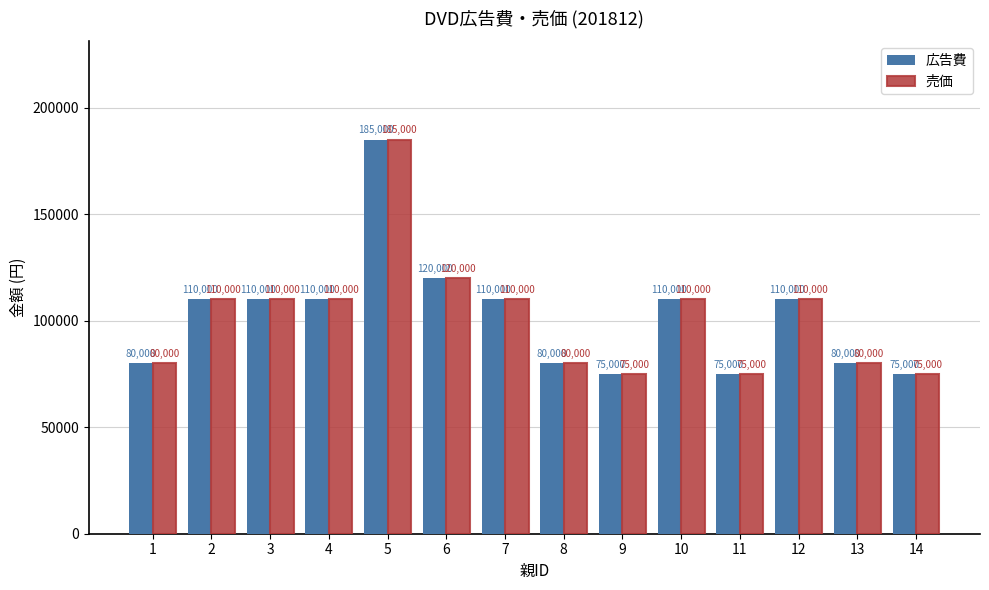

True or false: 売価 has a value of 131198 at 14.

False